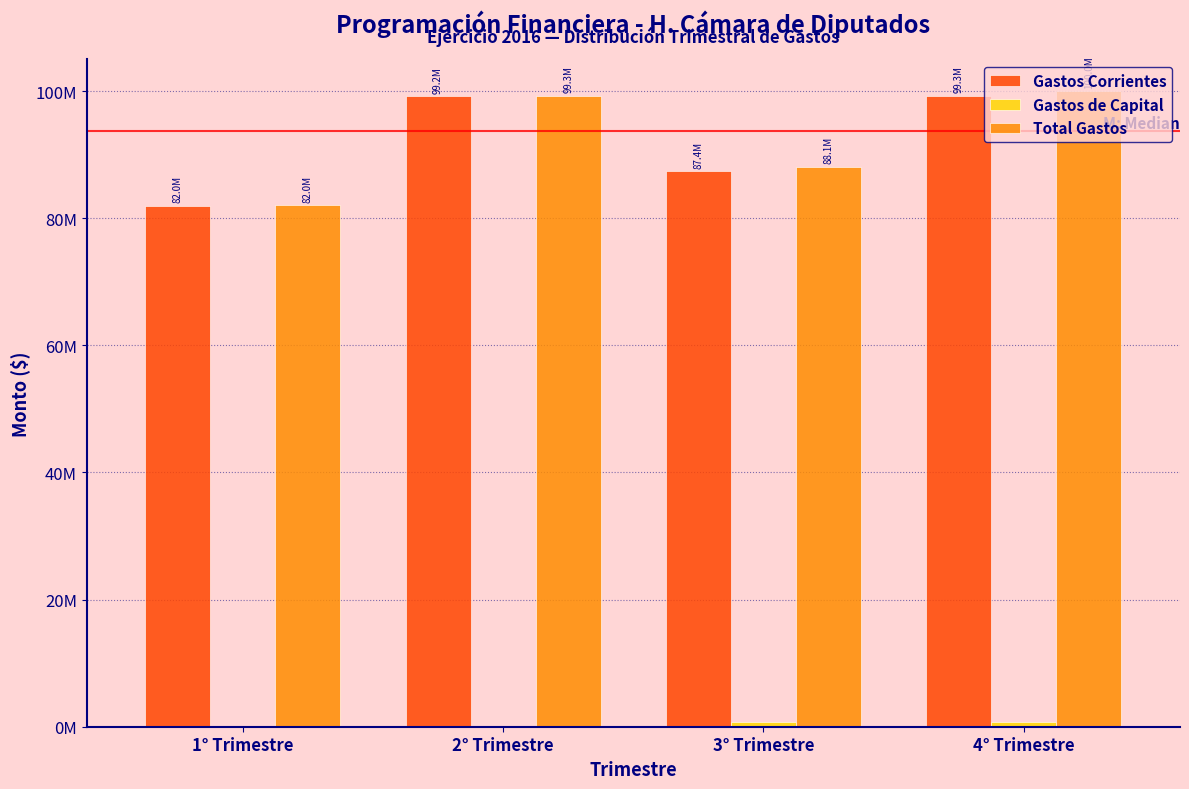

Does the chart contain stacked bars?

No